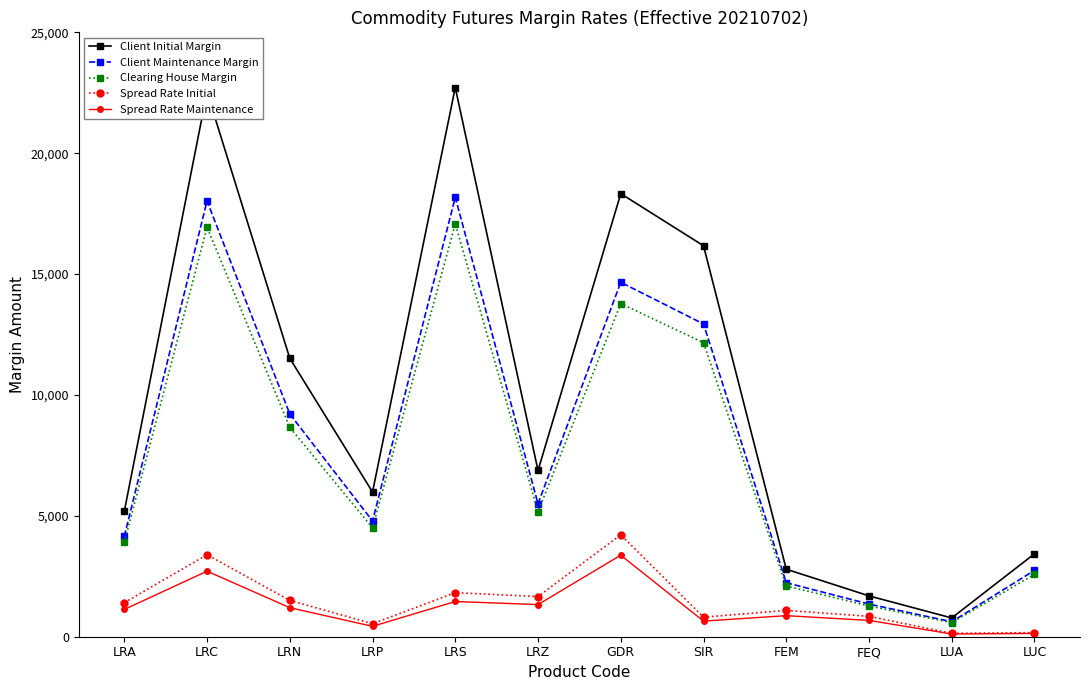

The value of Client Initial Margin at SIR is 6263. True or false?

False